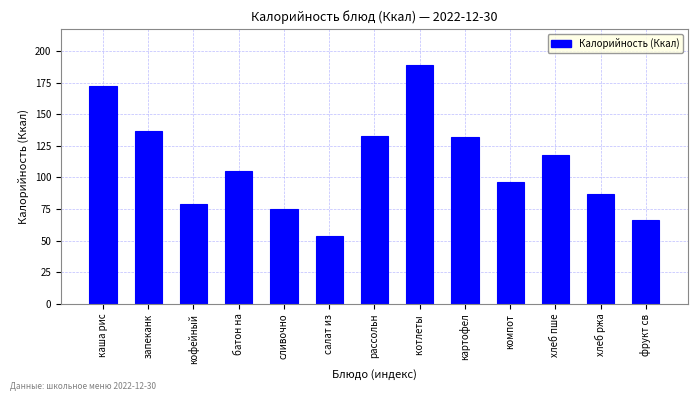

At which category does the chart reach its peak across all series?

котлеты 